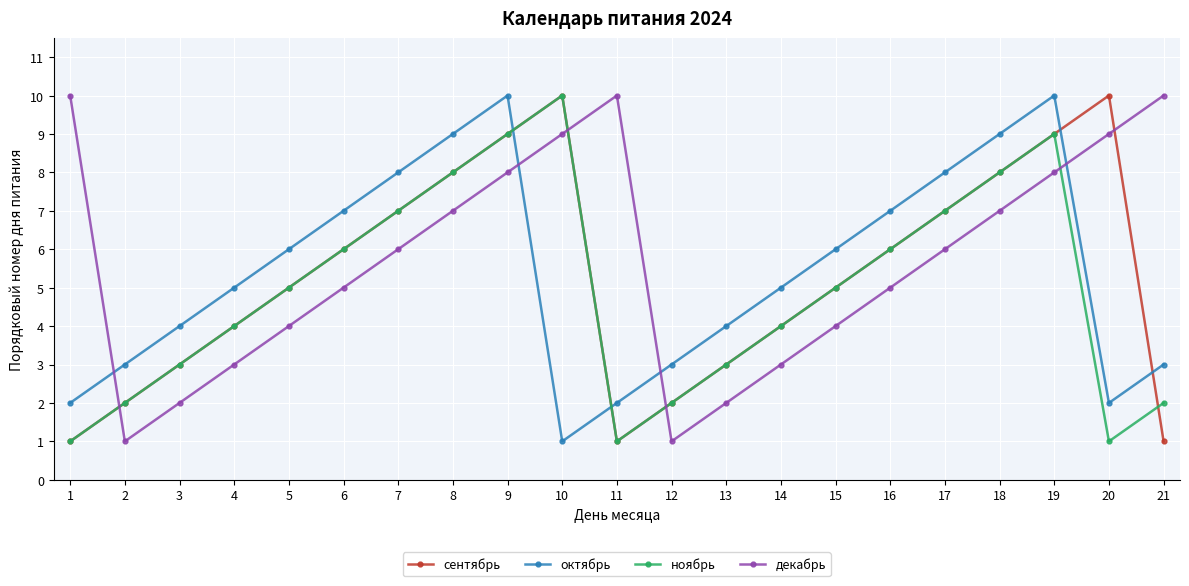

Reading right to left, list all the values displayed in this chart.

сентябрь: 21=1	20=10	19=9	18=8	17=7	16=6	15=5	14=4	13=3	12=2	11=1	10=10	9=9	8=8	7=7	6=6	5=5	4=4	3=3	2=2	1=1
октябрь: 21=3	20=2	19=10	18=9	17=8	16=7	15=6	14=5	13=4	12=3	11=2	10=1	9=10	8=9	7=8	6=7	5=6	4=5	3=4	2=3	1=2
ноябрь: 21=2	20=1	19=9	18=8	17=7	16=6	15=5	14=4	13=3	12=2	11=1	10=10	9=9	8=8	7=7	6=6	5=5	4=4	3=3	2=2	1=1
декабрь: 21=10	20=9	19=8	18=7	17=6	16=5	15=4	14=3	13=2	12=1	11=10	10=9	9=8	8=7	7=6	6=5	5=4	4=3	3=2	2=1	1=10